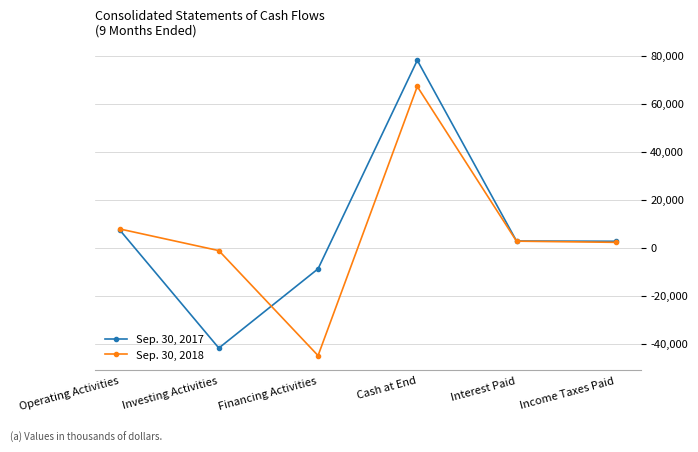

True or false: Sep. 30, 2017 has more than 1 interior local peaks.

False